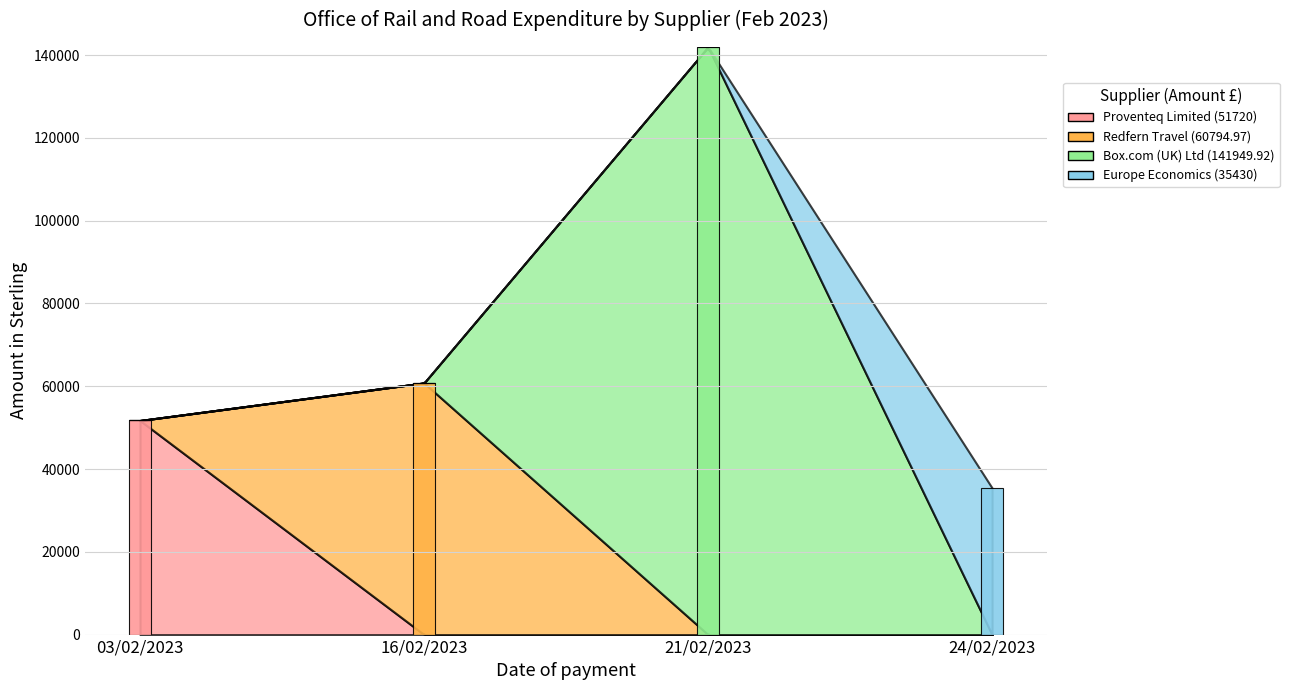

The value of Box.com (UK) Ltd (141949.92) at 21/02/2023 is 141949.9. True or false?

True